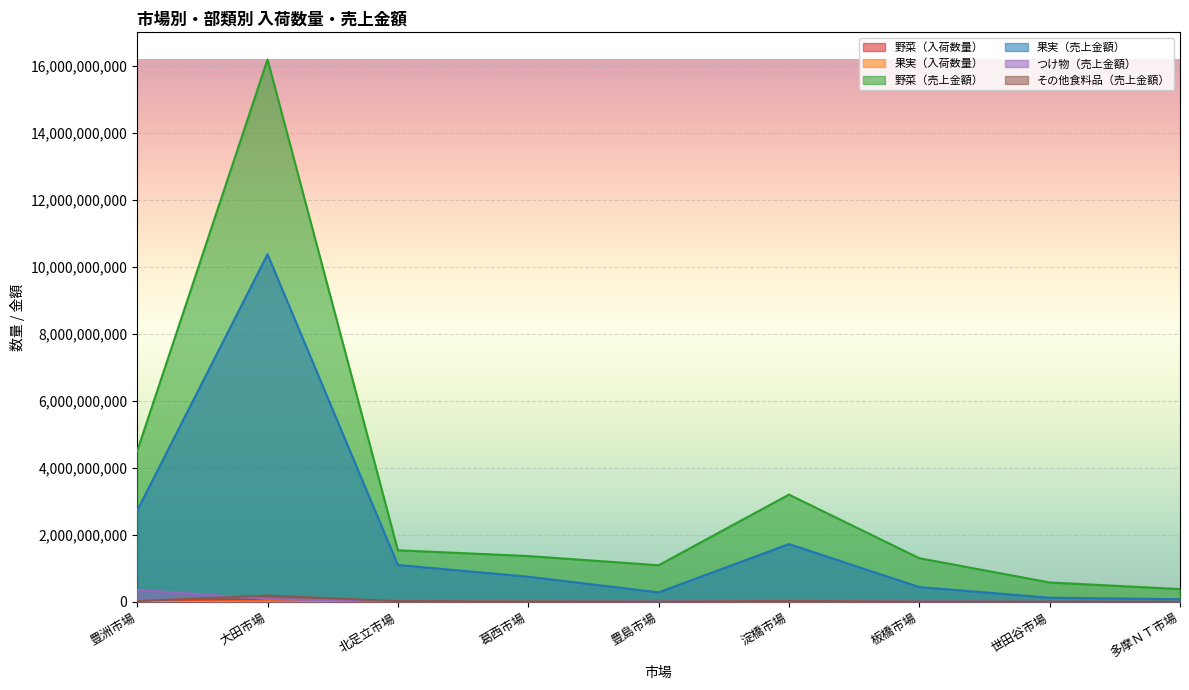

Rank the categories by 果実（入荷数量） value from lowest to highest.

多摩ＮＴ市場, 世田谷市場, 豊島市場, 板橋市場, 葛西市場, 北足立市場, 淀橋市場, 豊洲市場, 大田市場